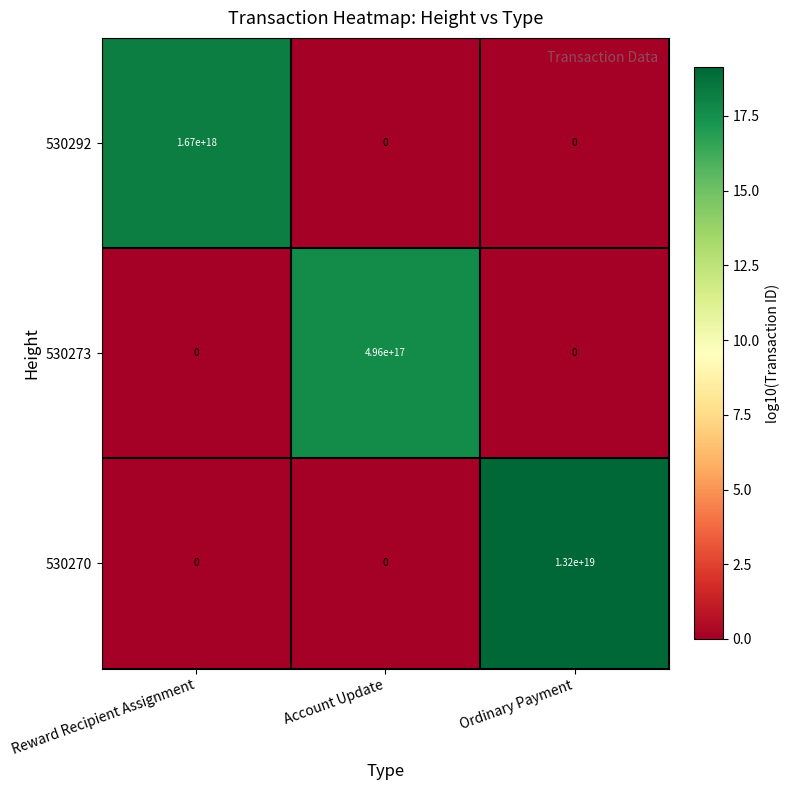

List the series in order of their peak value, highest first.

530270, 530292, 530273